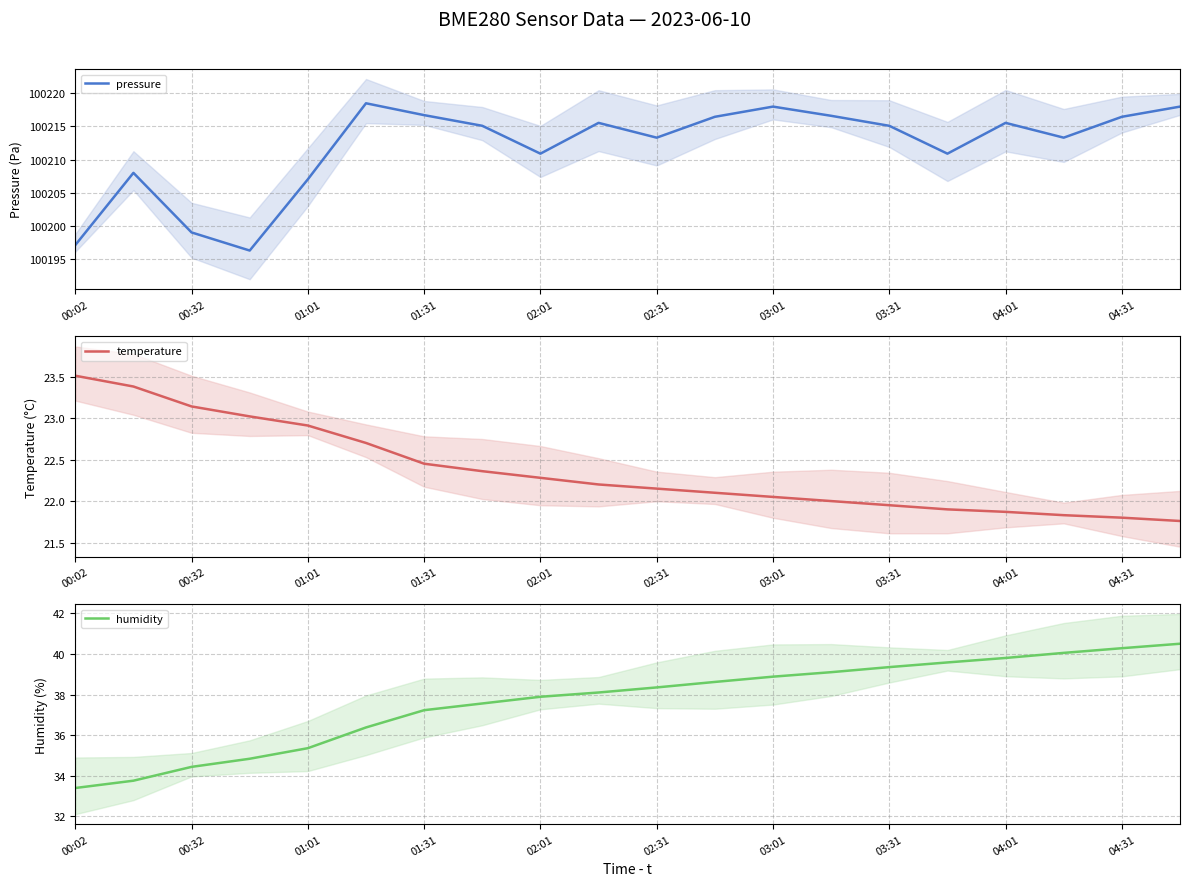

True or false: humidity and pressure cross at least once.

False